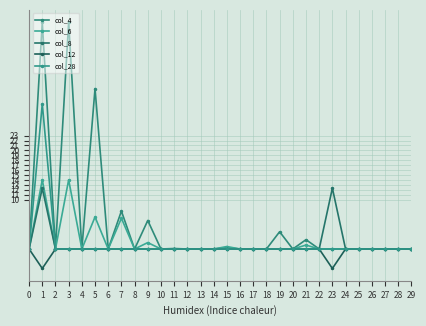

Reading left to right, extract all data points from this chart.

col_4: 0.0	46.0	0.0	46.0	0.0	32.5	0.0	7.7	0.0	5.8	0.0	0.1	0.0	0.0	0.0	0.3	0.0	0.0	0.0	3.5	0.0	1.9	0.0	0.0	0.0	0.0	0.0	0.0	0.0	0.0
col_6: 0.0	14.0	0.0	14.0	0.0	6.5	0.0	6.2	0.0	1.3	0.0	0.0	0.0	0.0	0.0	0.5	0.0	0.0	0.0	0.0	0.0	0.8	0.0	0.0	0.0	0.0	0.0	0.0	0.0	0.0
col_8: 0.0	12.3	0.0	0.0	0.0	0.0	0.0	0.0	0.0	0.0	0.0	0.0	0.0	0.0	0.0	0.0	0.0	0.0	0.0	0.0	0.0	0.0	0.0	12.3	0.0	0.0	0.0	0.0	0.0	0.0
col_12: 0.0	-3.9	0.0	0.0	0.0	0.0	0.0	0.0	0.0	0.0	0.0	0.0	0.0	0.0	0.0	0.0	0.0	0.0	0.0	0.0	0.0	0.0	0.0	-3.9	0.0	0.0	0.0	0.0	0.0	0.0
col_28: 0.0	29.4	0.0	0.0	0.0	0.0	0.0	0.0	0.0	0.0	0.0	0.0	0.0	0.0	0.0	0.0	0.0	0.0	0.0	0.0	0.0	0.0	0.0	0.0	0.0	0.0	0.0	0.0	0.0	0.0